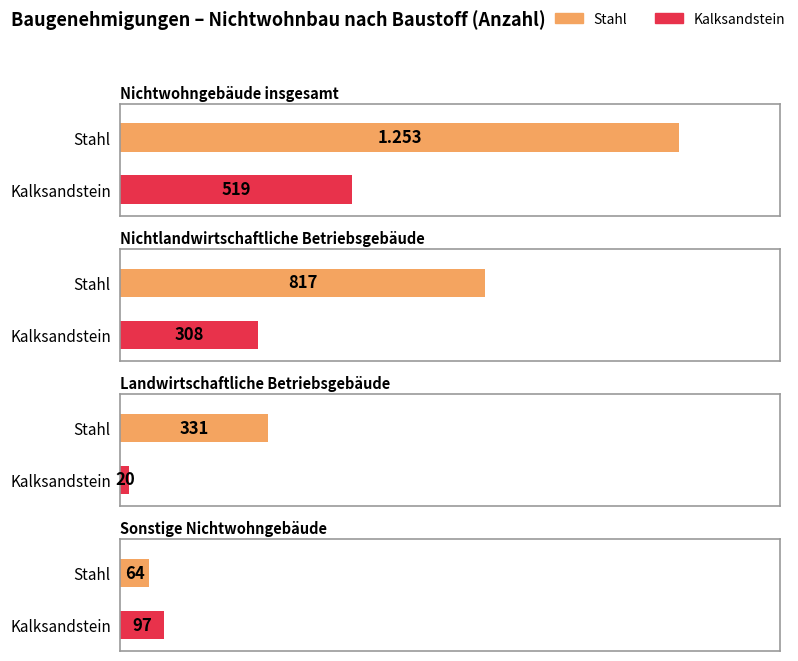

Count the number of categories in the chart.

4